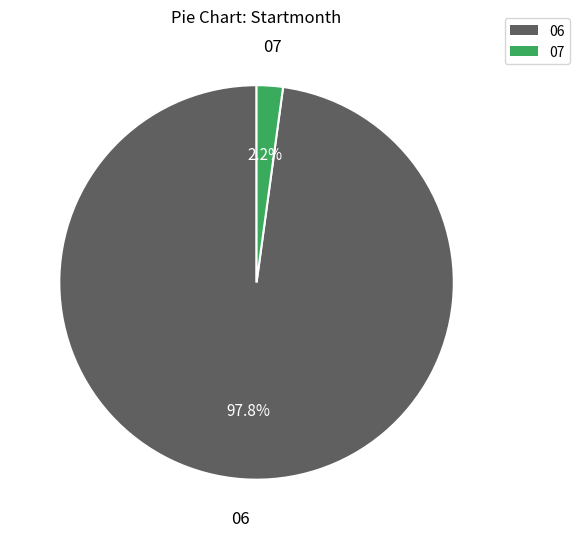

How many segments does this pie chart have?

2